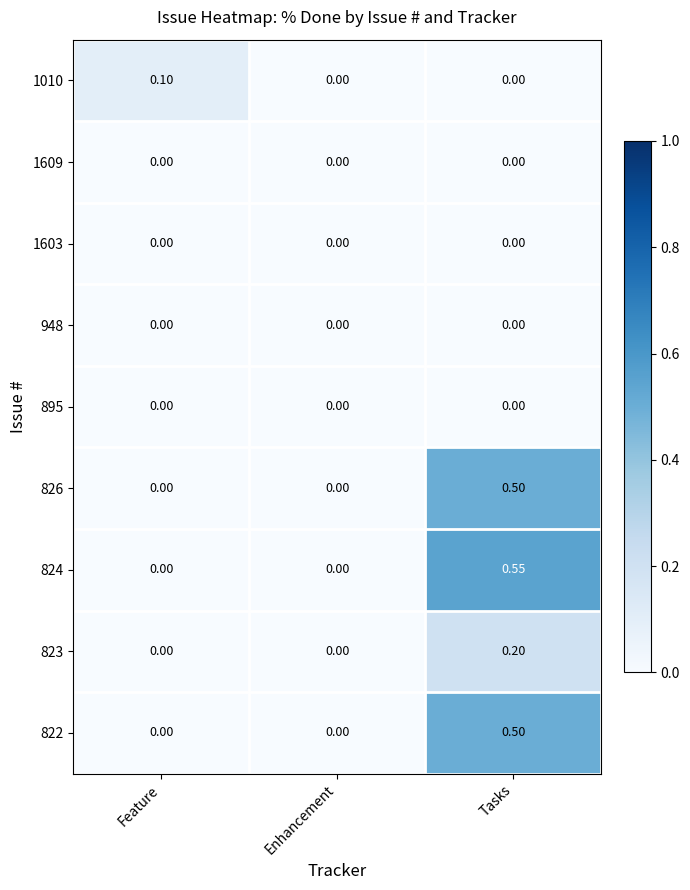

Which category has the highest value in the 1010 series?

Feature